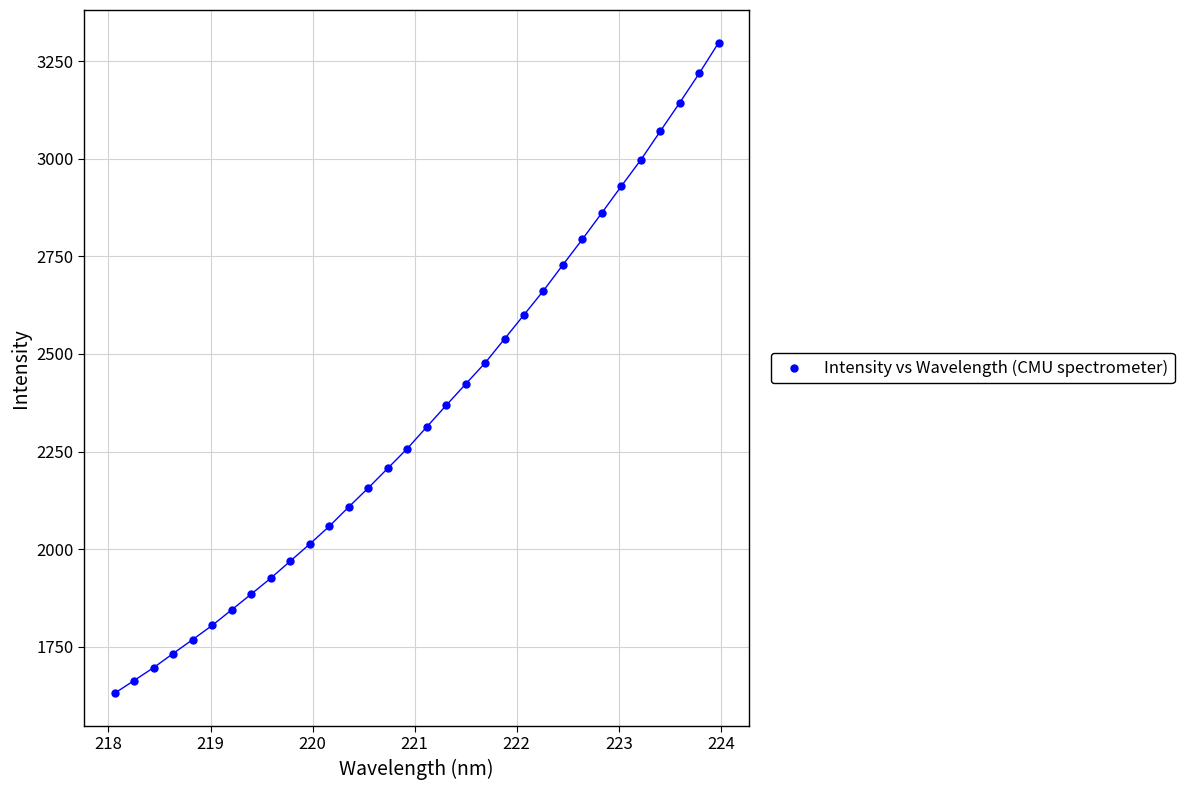

What is the range of X values (max minus min)?

5.9